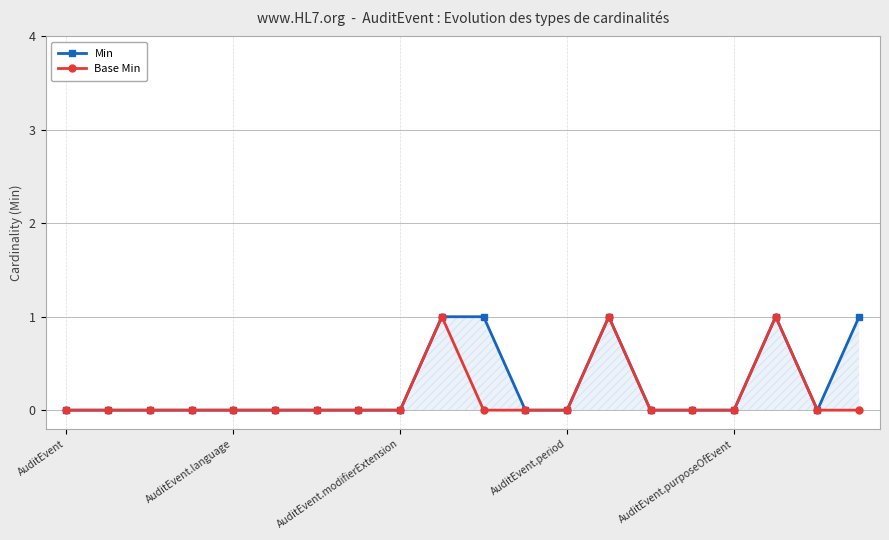

Rank the categories by Base Min value from highest to lowest.

9, 13, 17, AuditEvent, AuditEvent.language, AuditEvent.modifierExtension, AuditEvent.period, AuditEvent.purposeOfEvent, 5, 6, 7, 8, 10, 11, 12, 14, 15, 16, 18, 19